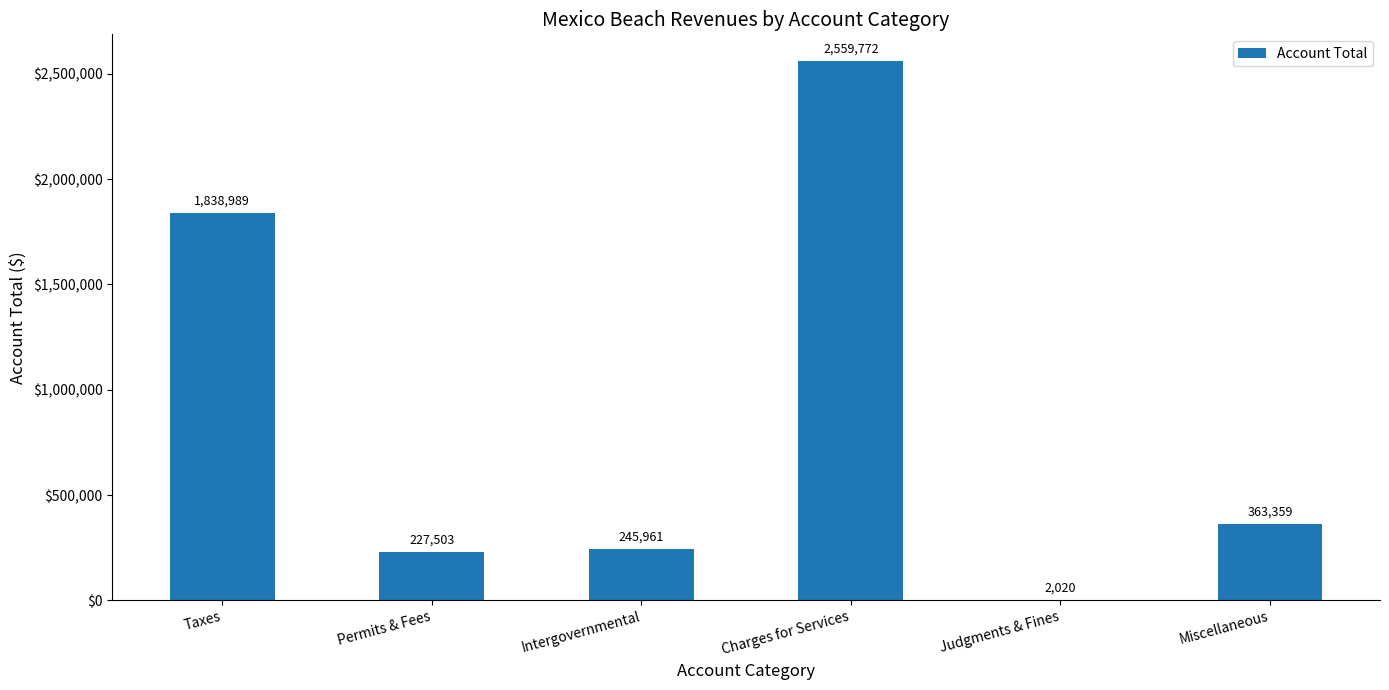

The value at Intergovernmental is 245961. True or false?

True